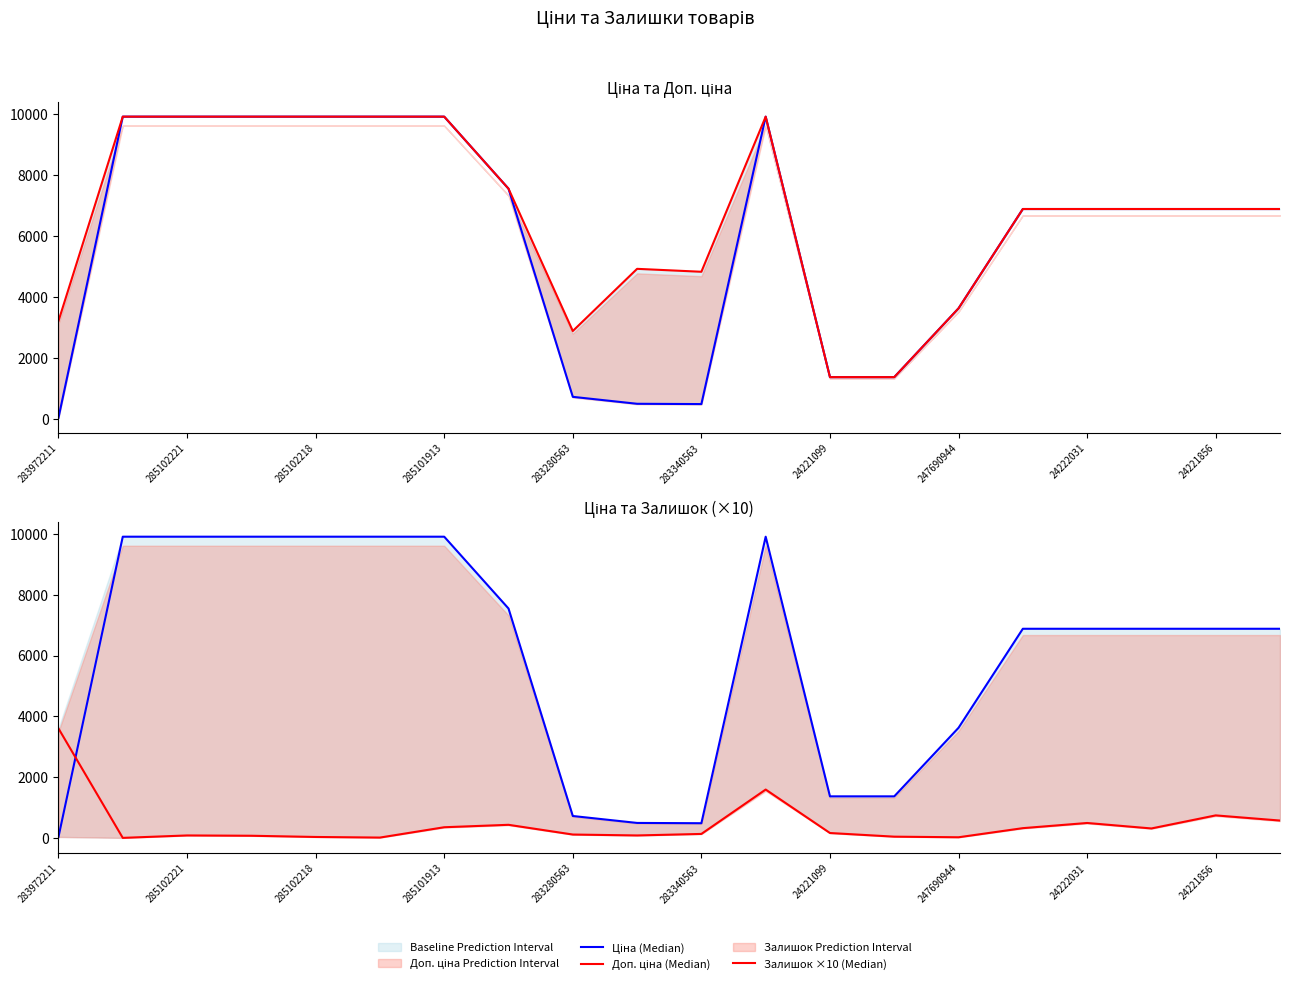

What is the highest value of the Доп. ціна (Median) series?

9908.5